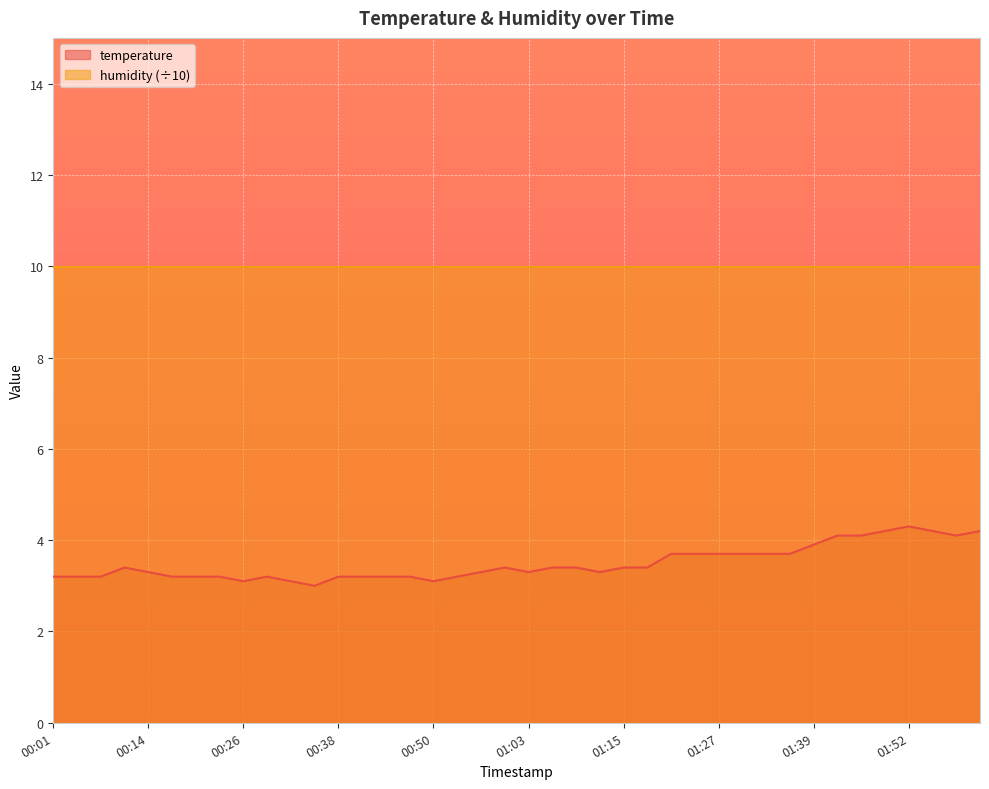

How many data points are above 3?

39